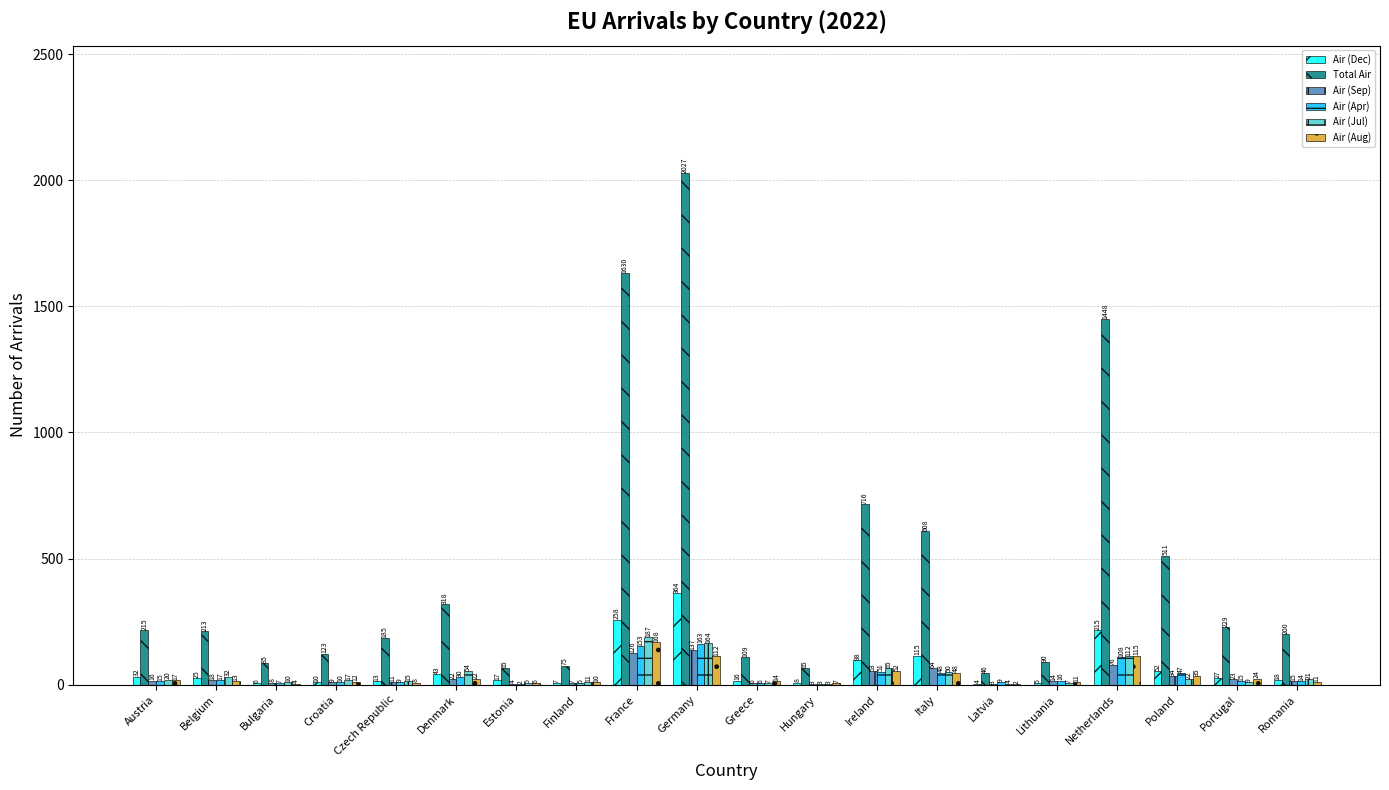

How many categories are shown in the chart?

20